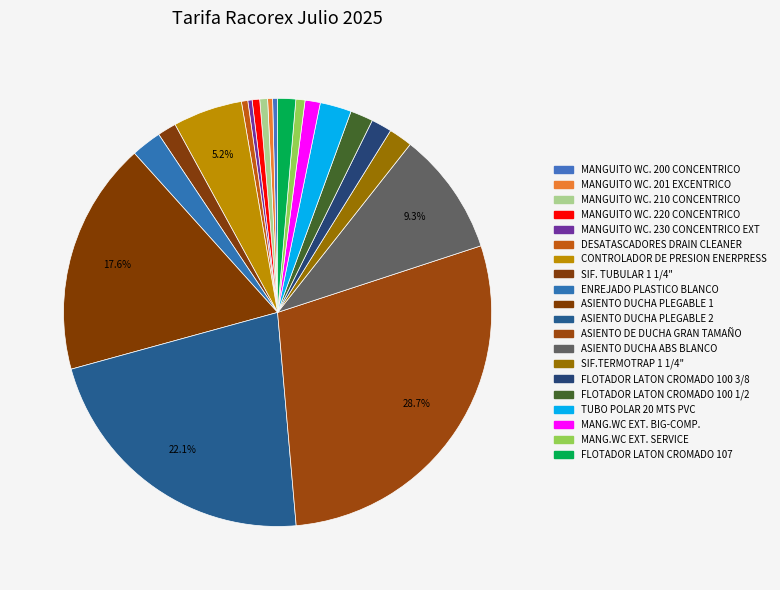

How many segments does this pie chart have?

20